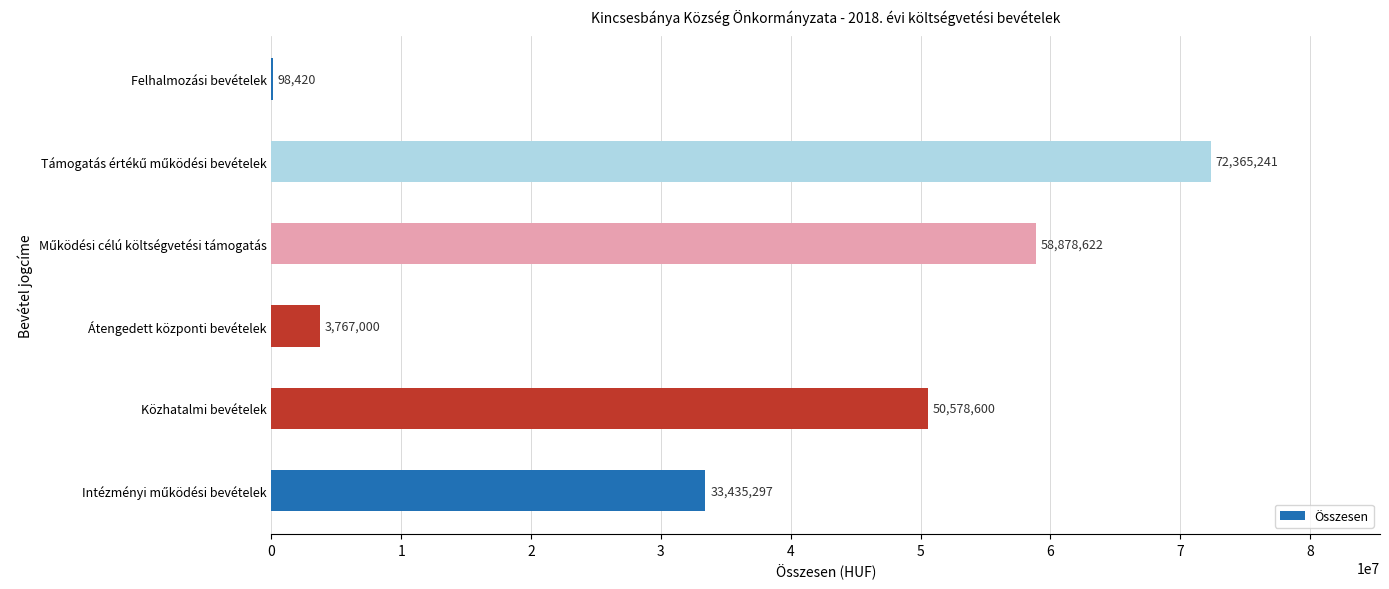

Are the bars horizontal?

Yes